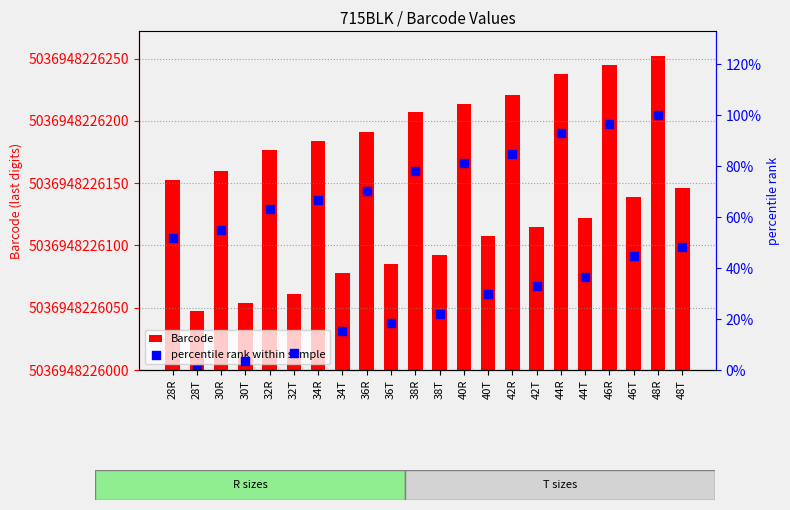

Which series has the widest spread of Y values?

Barcode